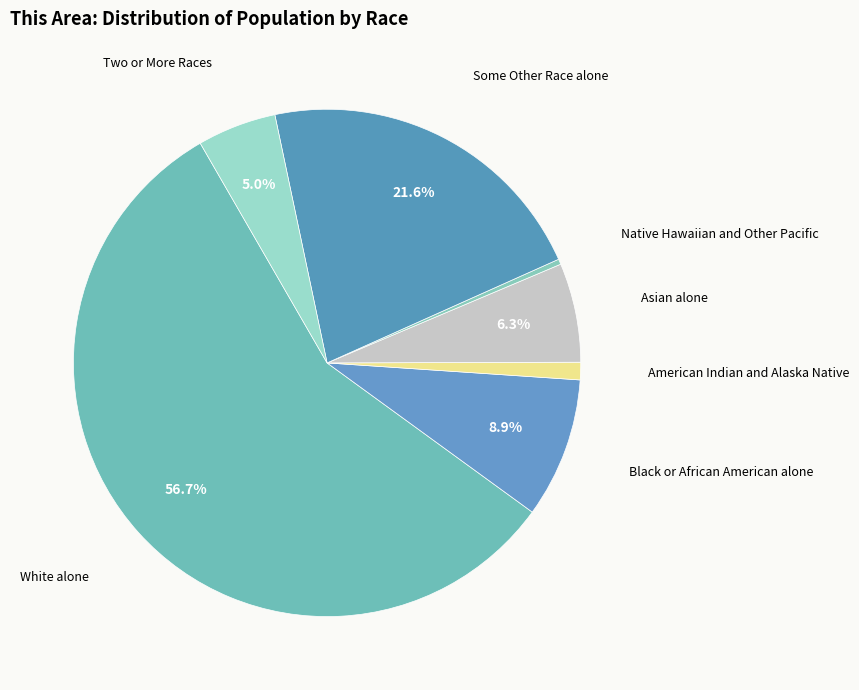

What is the smallest slice in the pie chart?

Native Hawaiian and Other Pacific